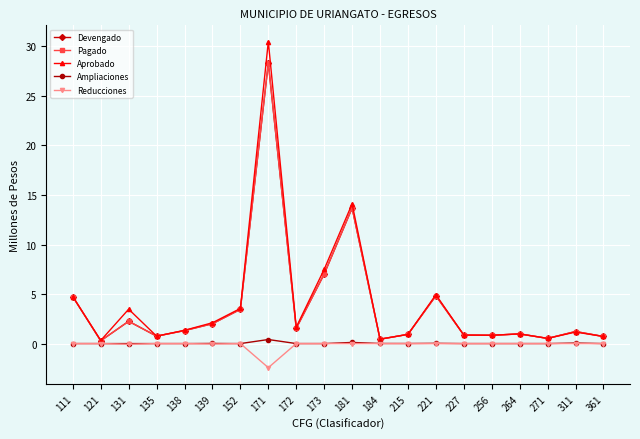

What is the spread (max minus min) of values at 184?

0.4